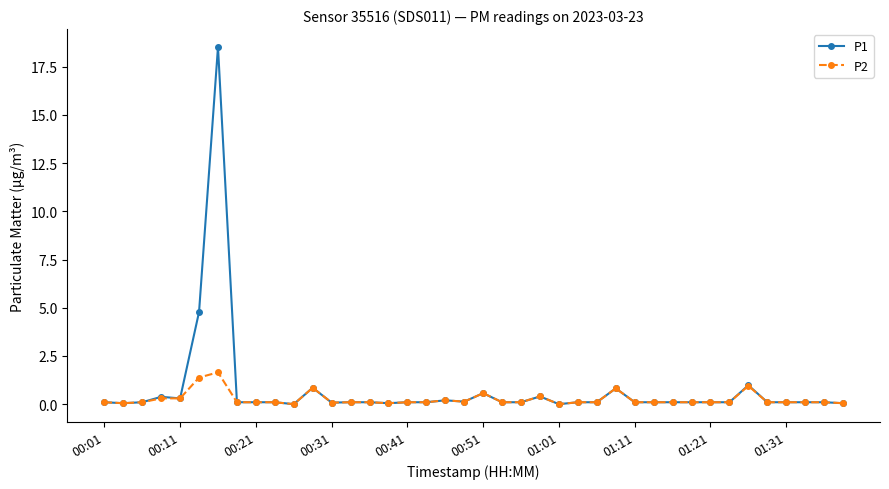

List the series in order of their peak value, lowest first.

P2, P1